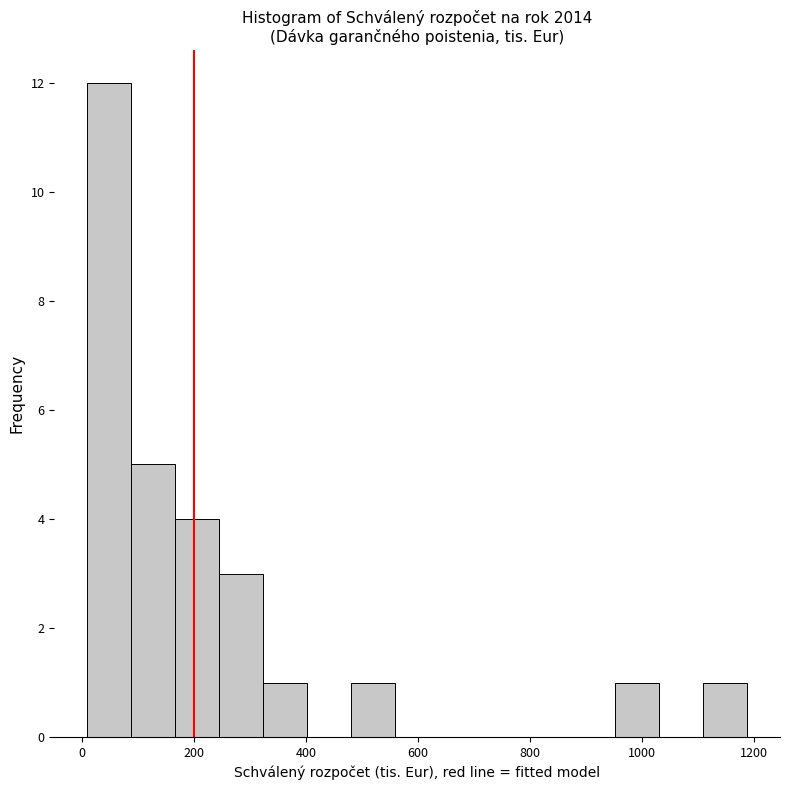

Around what value on the x-axis is the tallest bar? Give the approximate position of its centre, as read against the axis.

40